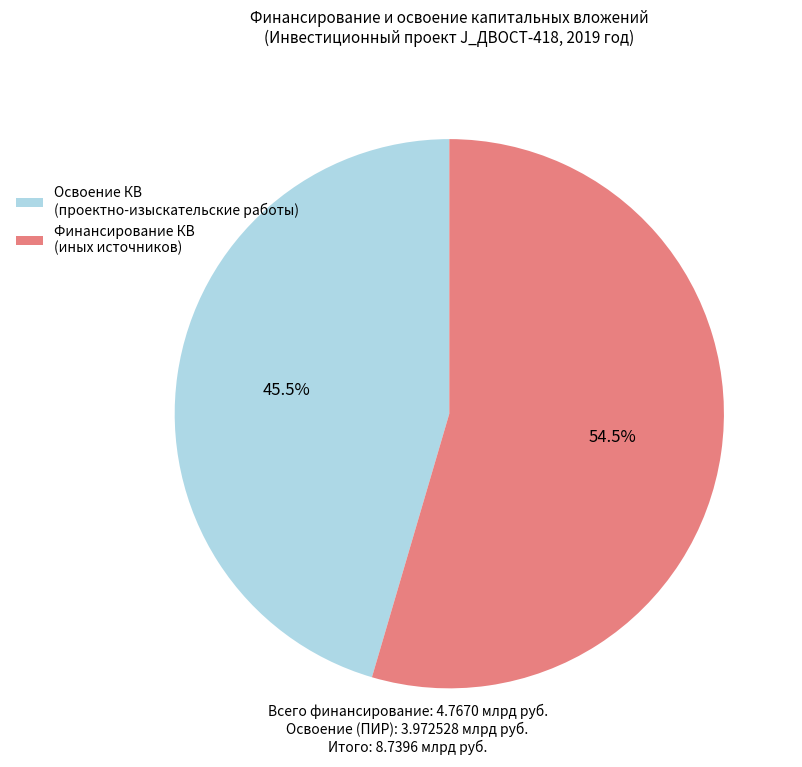

Approximately how many times larger is the value at Освоение КВ (проектно-изыскательские работы) compared to Финансирование КВ (иных источников)?

0.8